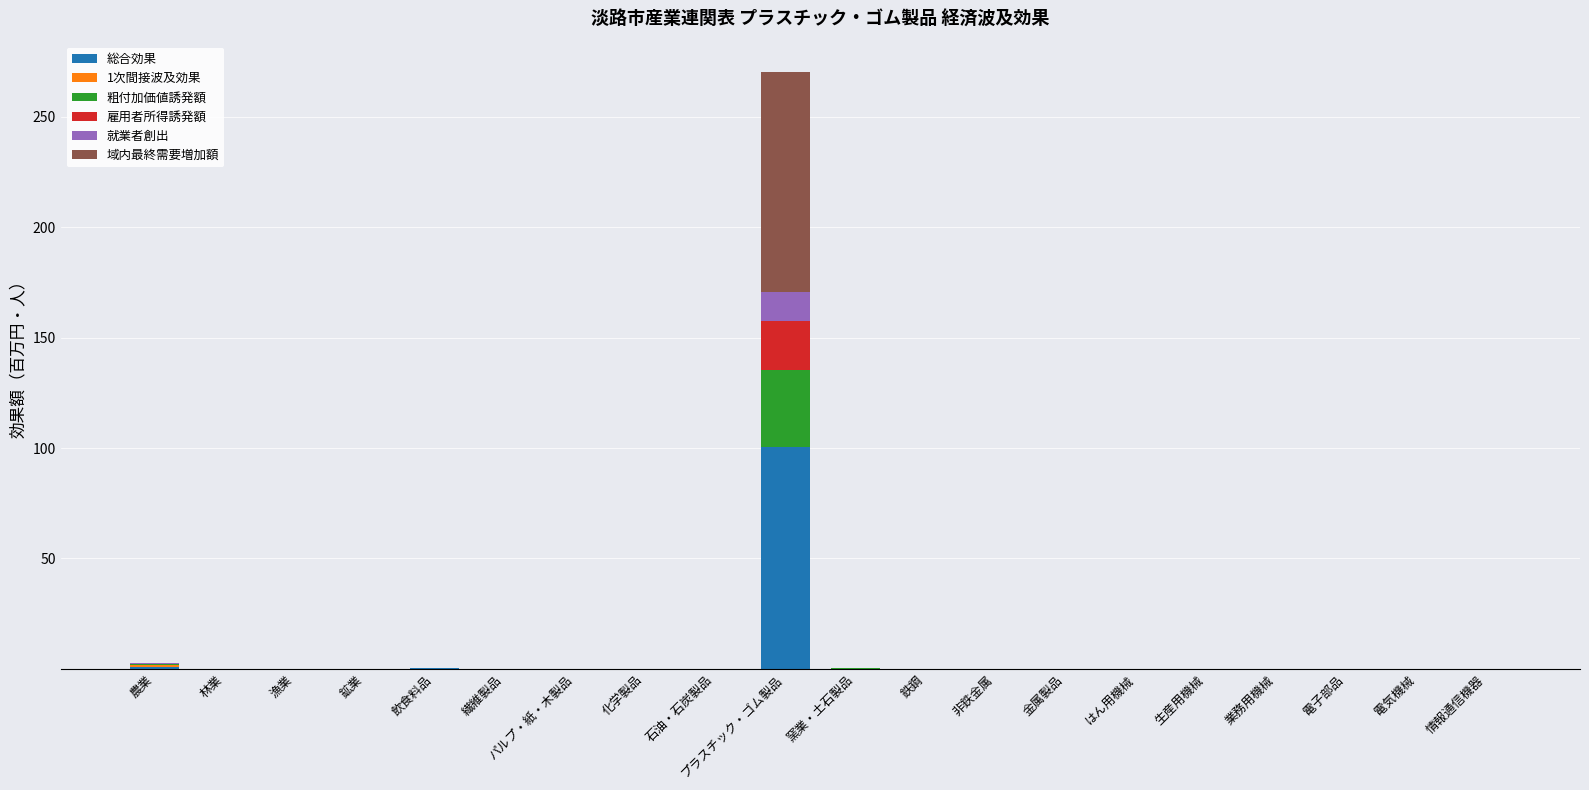

At which category is the sum across all series the highest?

プラスチック・ゴム製品